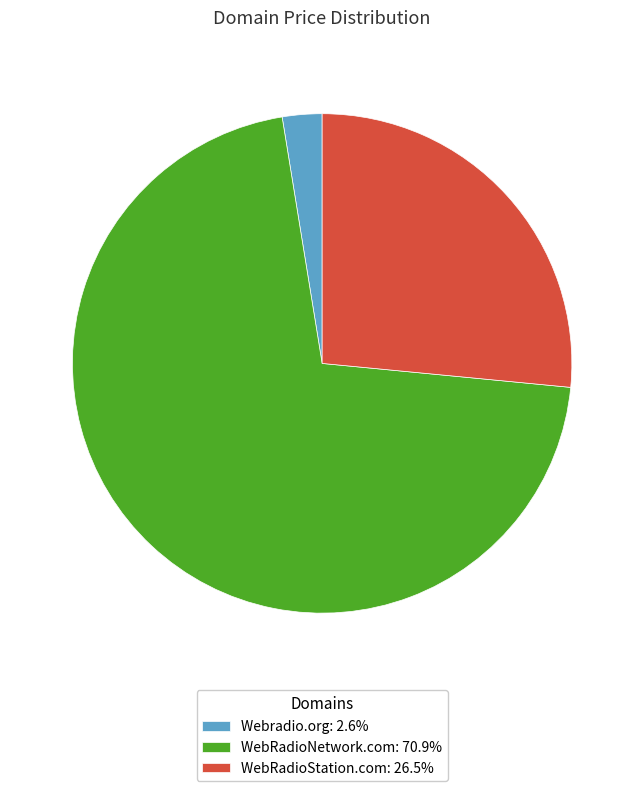

Combined, do Webradio.org: 2.6% and WebRadioNetwork.com: 70.9% account for over 50%?

Yes